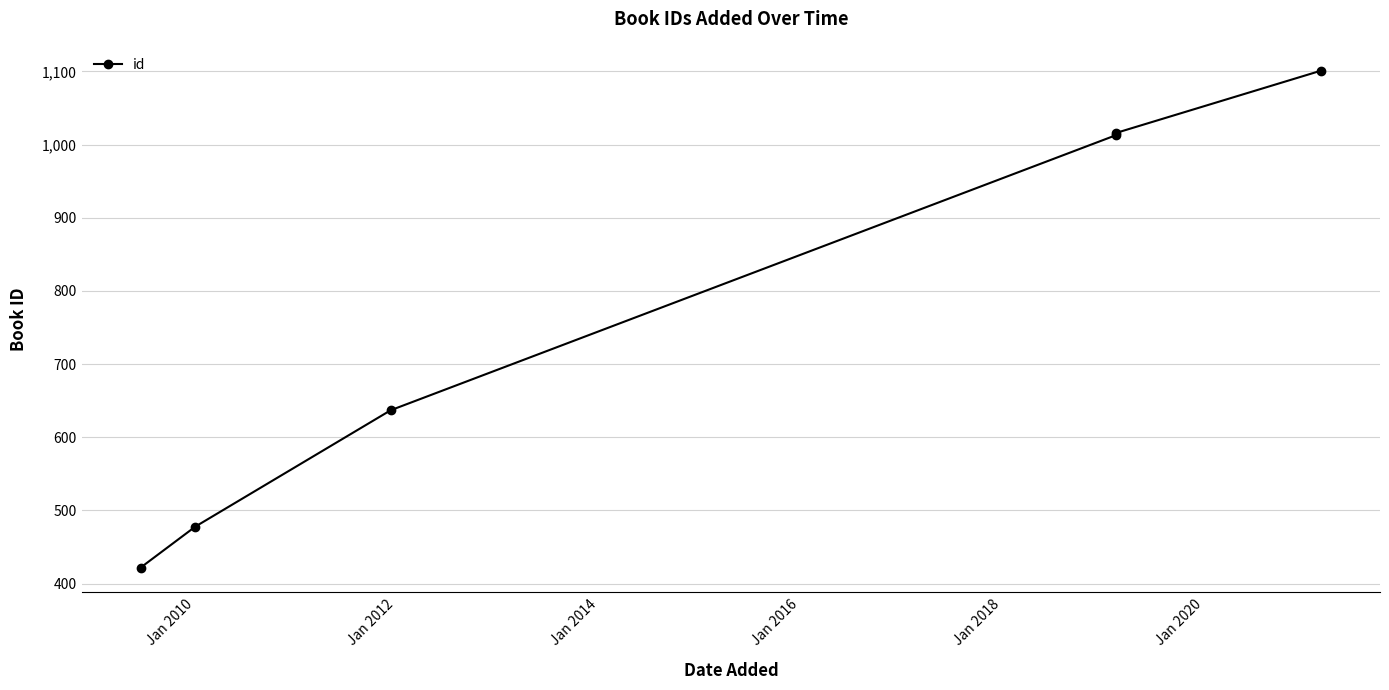

True or false: there are more than 0 points higher than both neighbors.

False